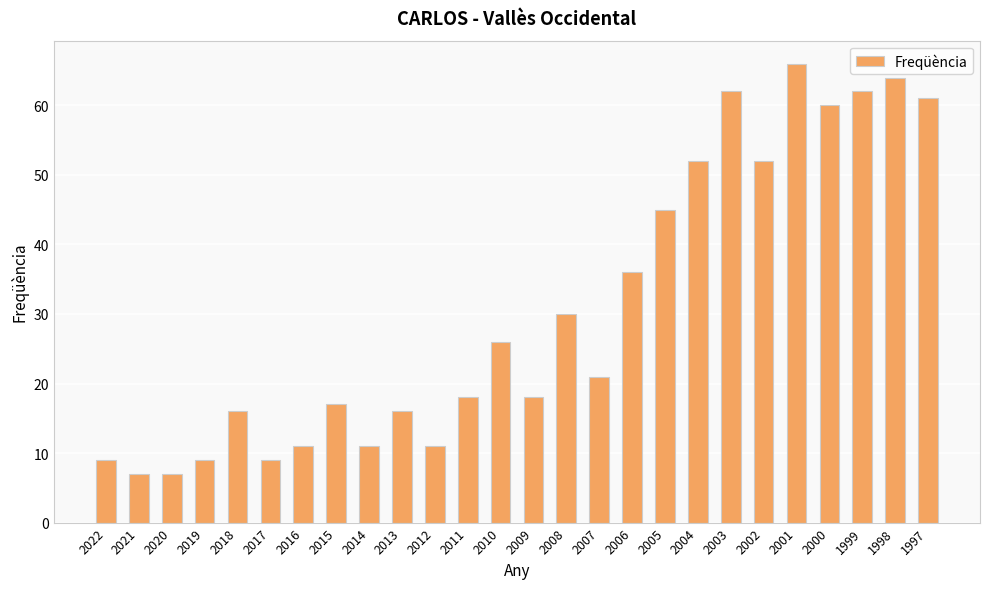

What is the sum of all values?

796